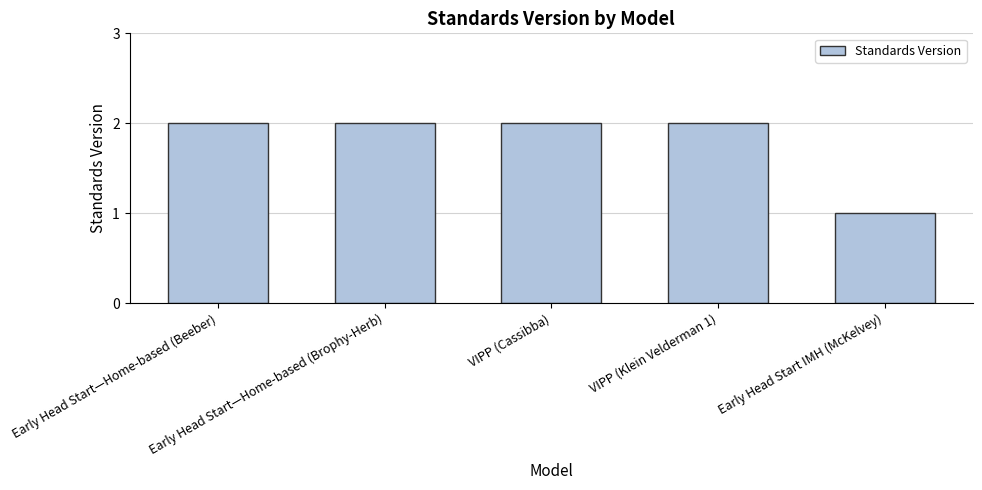

Count the values in the range 2 to 3.

4